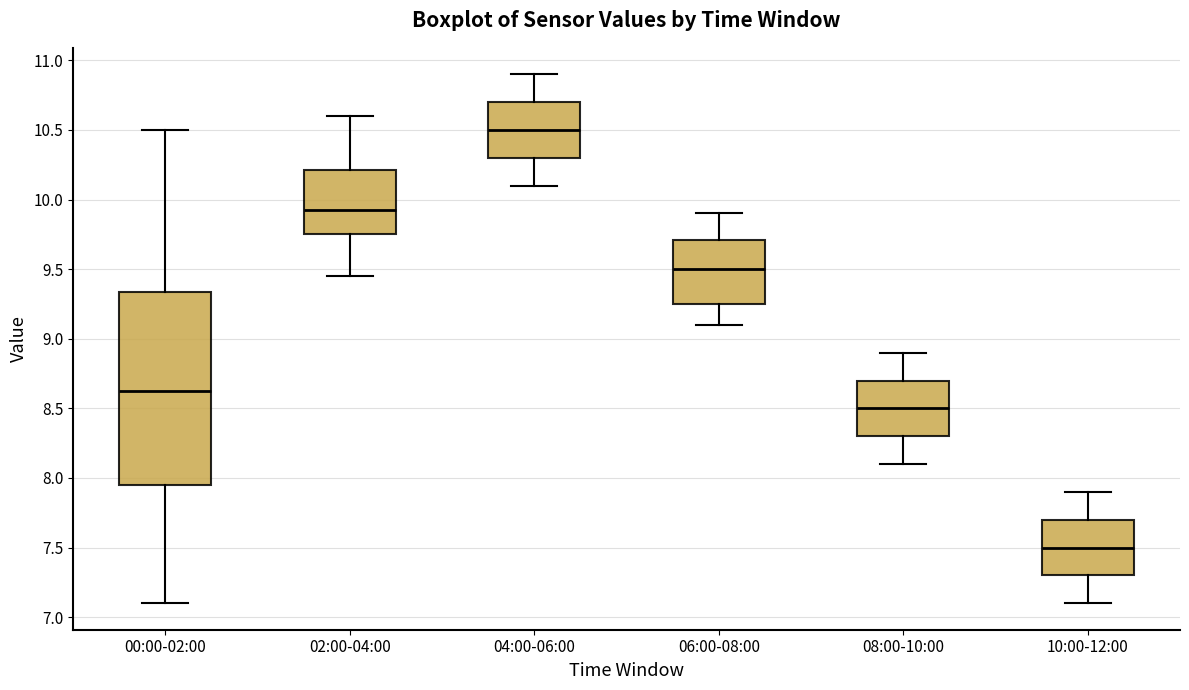

Reading left to right, transcribe this box plot: for each box, give where its median line is, the range the box spans, and where its two whiskers end, as read against the y-axis. The values are not printed on the chart, so give them approximately, as read against the axis.

00:00-02:00: median 8.65, box 7.95 to 9.35, whiskers 7.10 to 10.50
02:00-04:00: median 9.95, box 9.75 to 10.20, whiskers 9.45 to 10.60
04:00-06:00: median 10.50, box 10.30 to 10.70, whiskers 10.10 to 10.90
06:00-08:00: median 9.50, box 9.25 to 9.70, whiskers 9.10 to 9.90
08:00-10:00: median 8.50, box 8.30 to 8.70, whiskers 8.10 to 8.90
10:00-12:00: median 7.50, box 7.30 to 7.70, whiskers 7.10 to 7.90